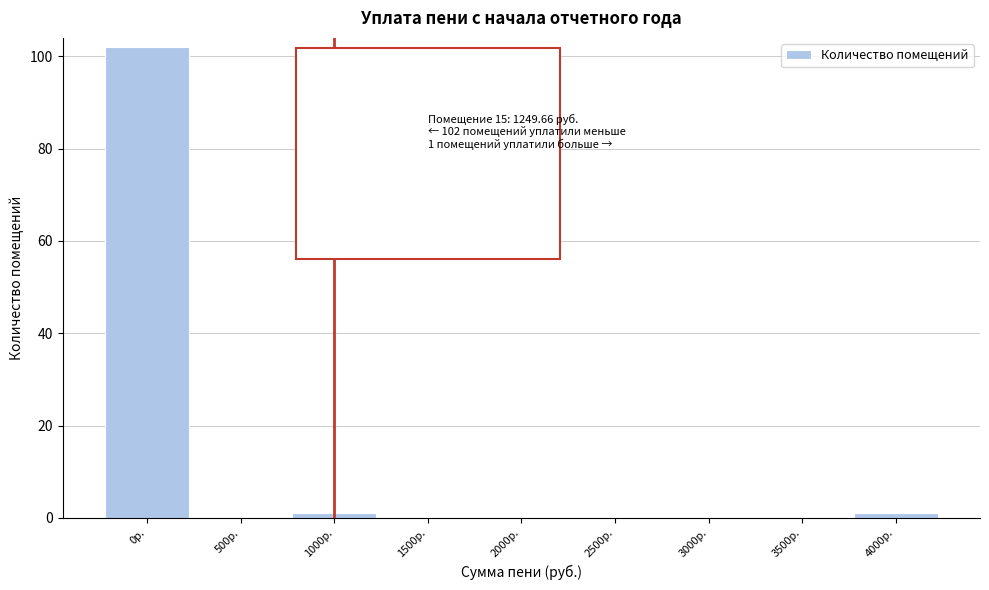

Reading left to right, extract all data points from this chart.

0р.=102	500р.=0	1000р.=1	1500р.=0	2000р.=0	2500р.=0	3000р.=0	3500р.=0	4000р.=1